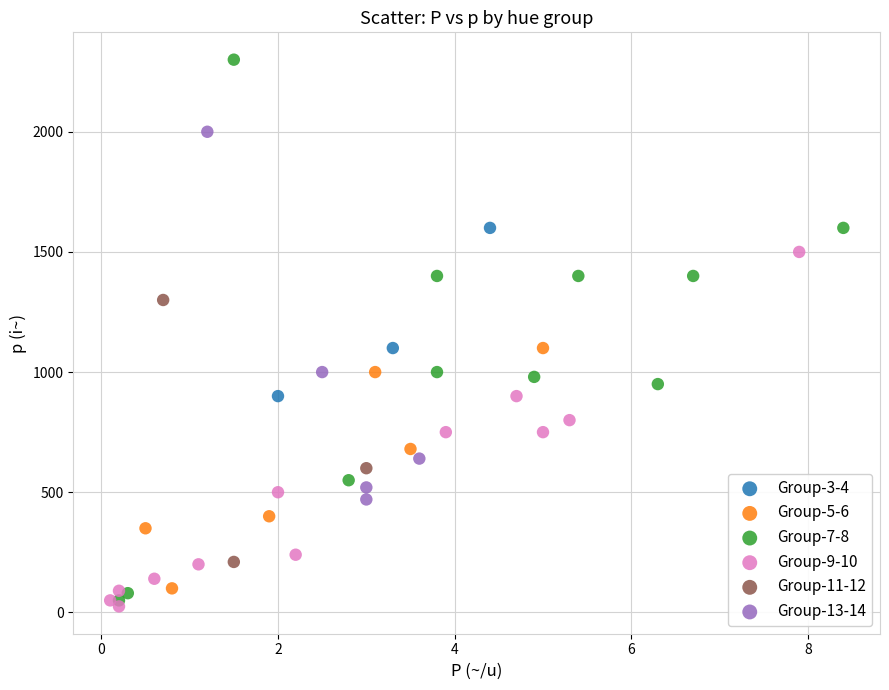

Which series contains the highest Y value?

Group-7-8